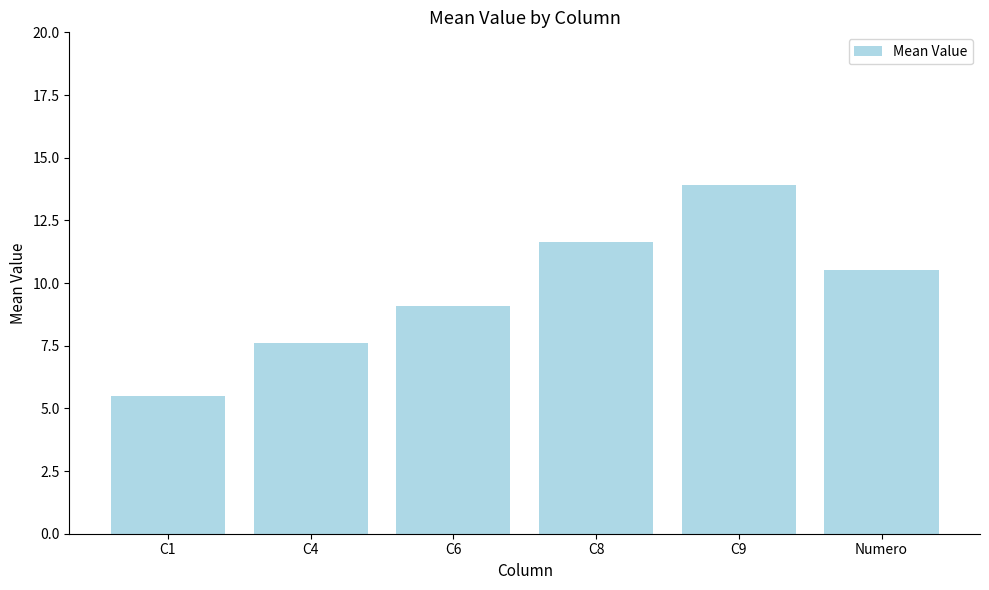

What is the label of the 3rd bar from the right?

C8